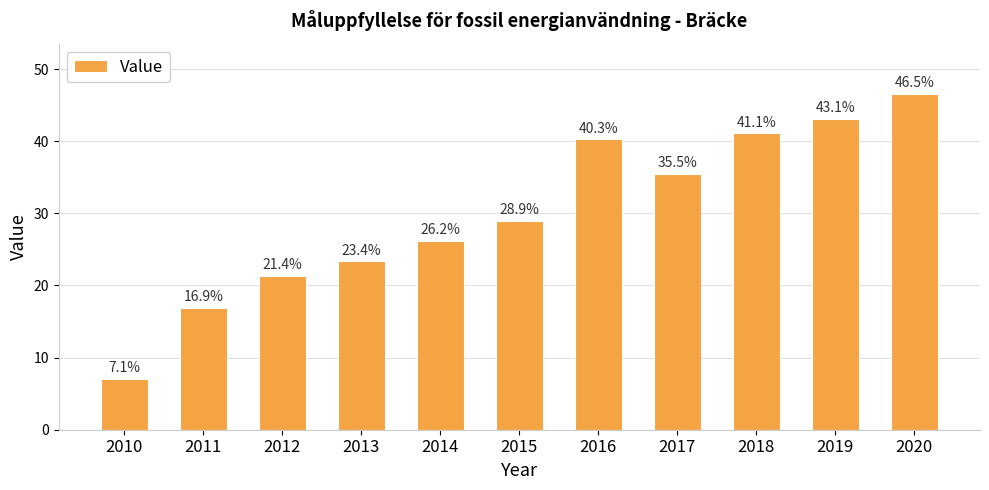

At which label is the value closest to 26?

2014